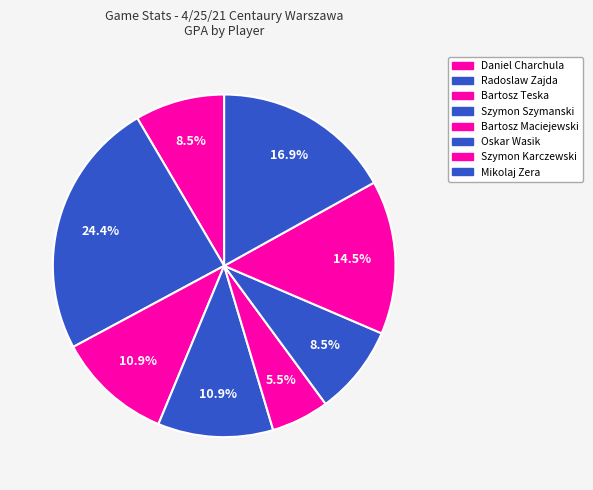

Count the number of slices in the pie.

8